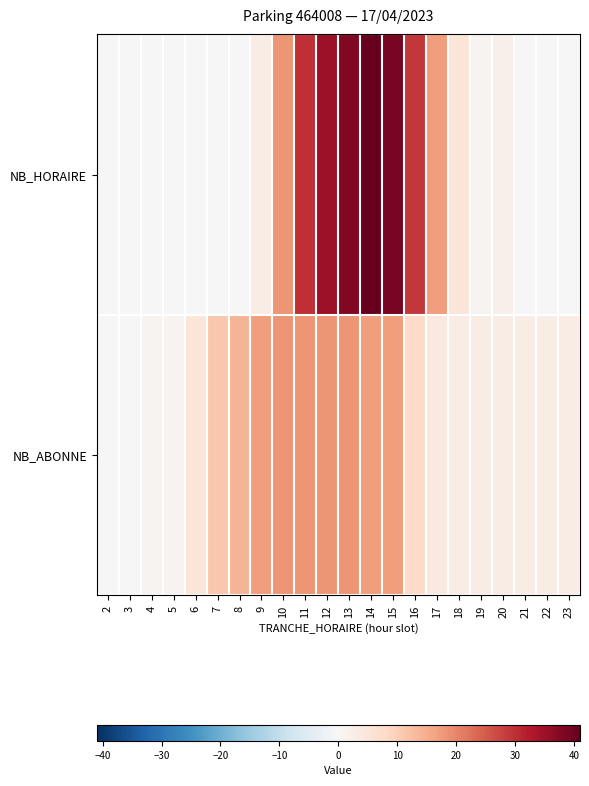

What is the maximum value shown in the chart?

41